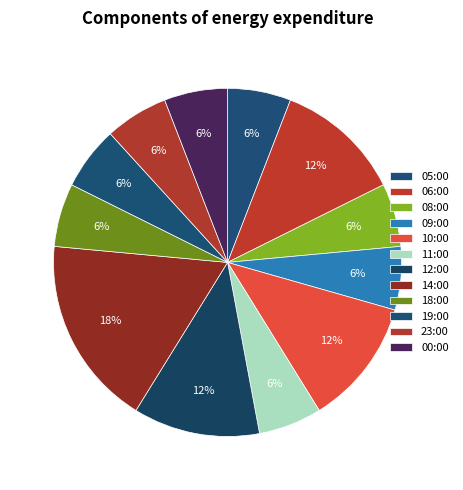

The 08:00 slice represents 6% of the pie. True or false?

True